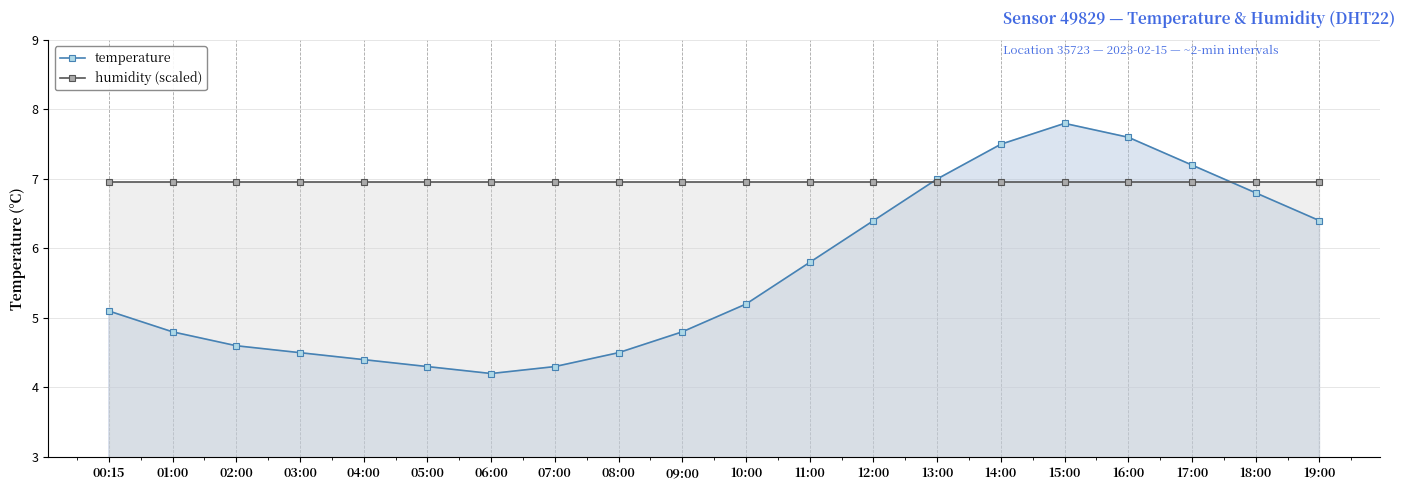

How many data points in temperature are above 5?

11